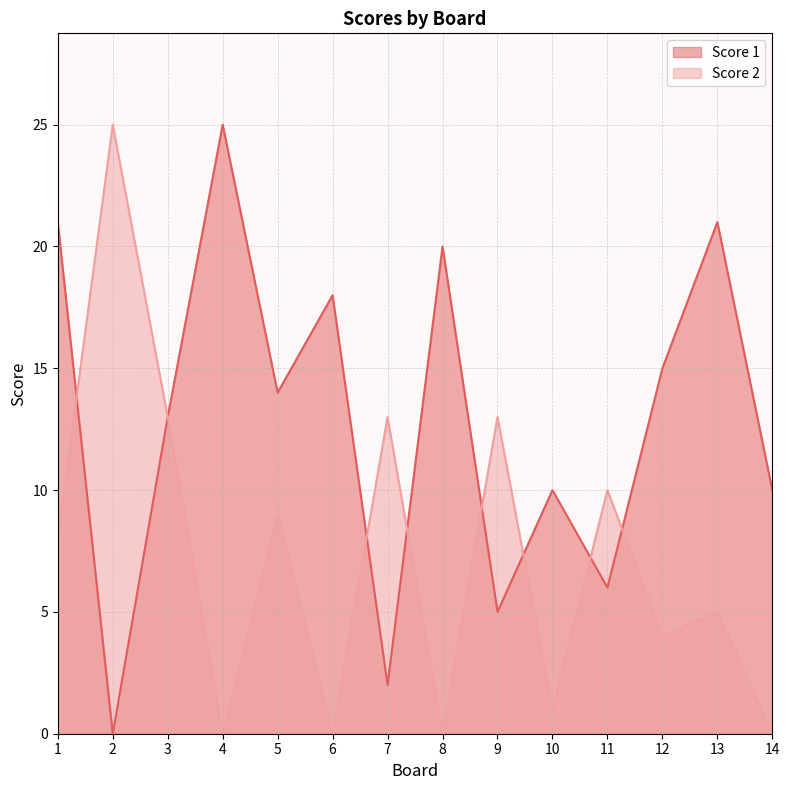

What is the average value of the Score 1 series?

13